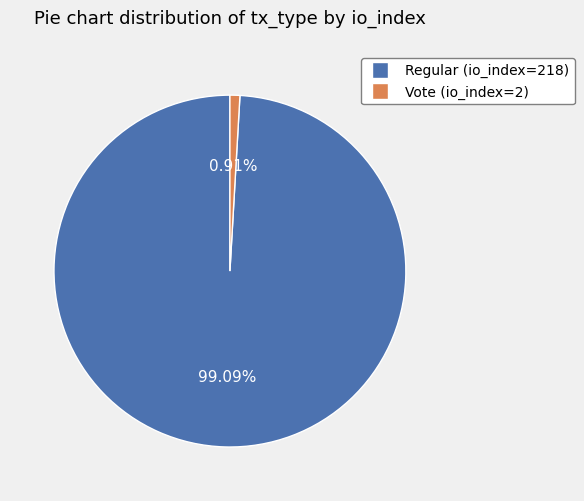

Does any single category account for the majority?

Yes